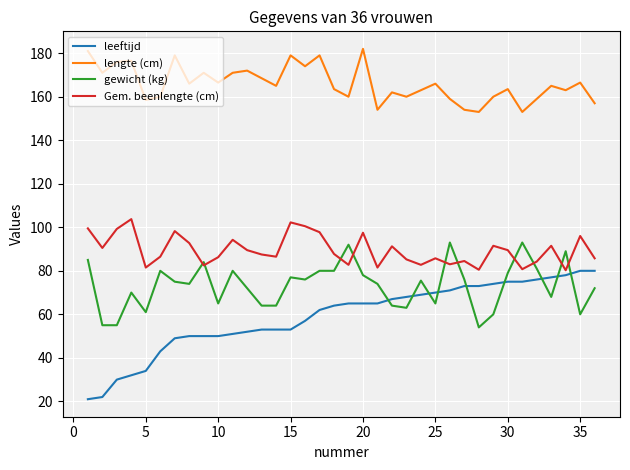

How many lines are shown in the chart?

4